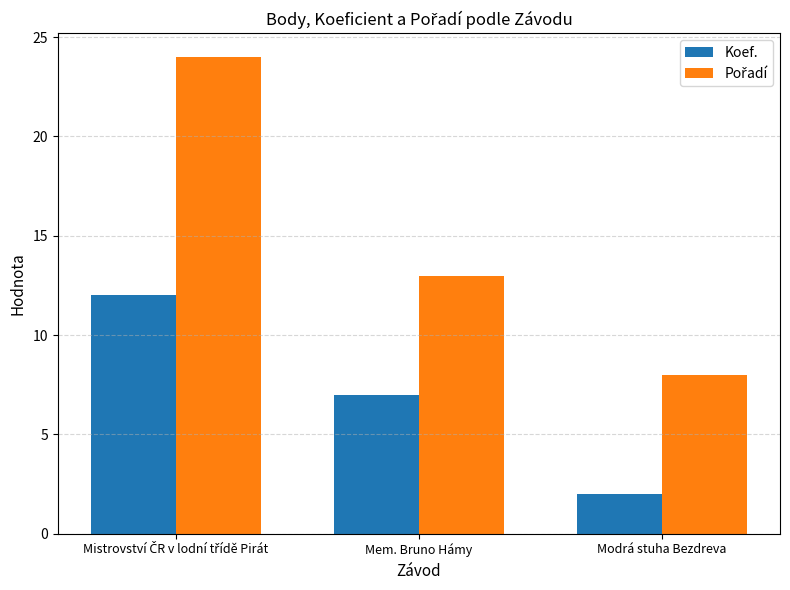

How many bars are there in each group?

2